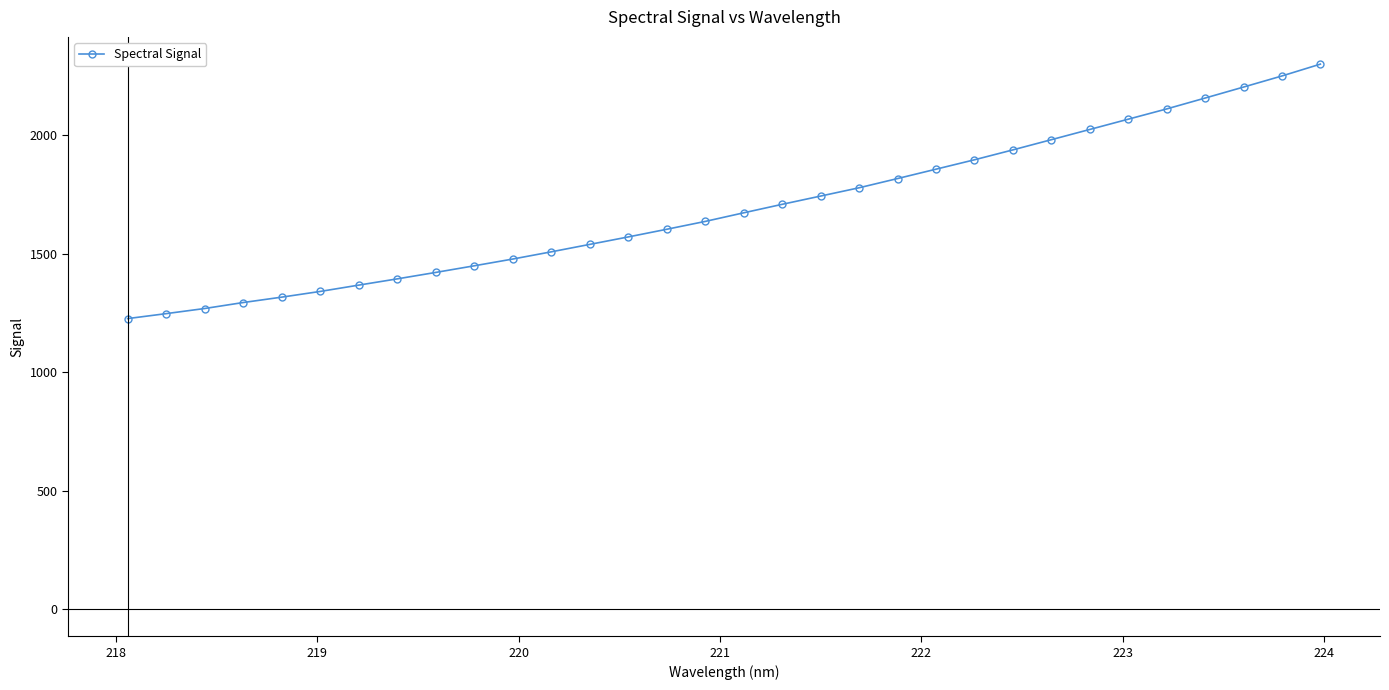

What is the average value?

1693.0